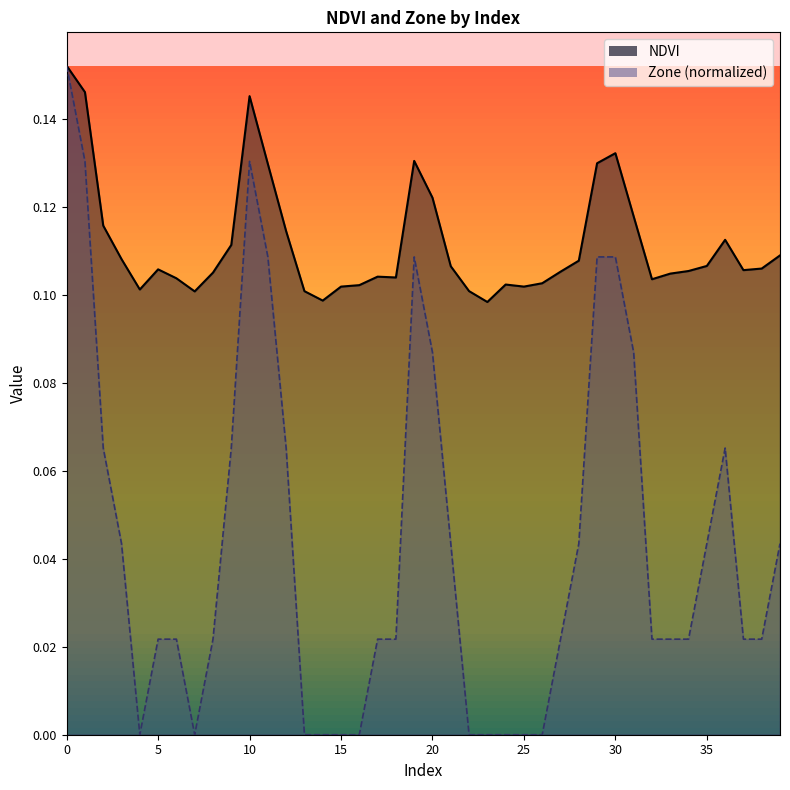

What is the difference between the highest and lowest values at 7?

0.1